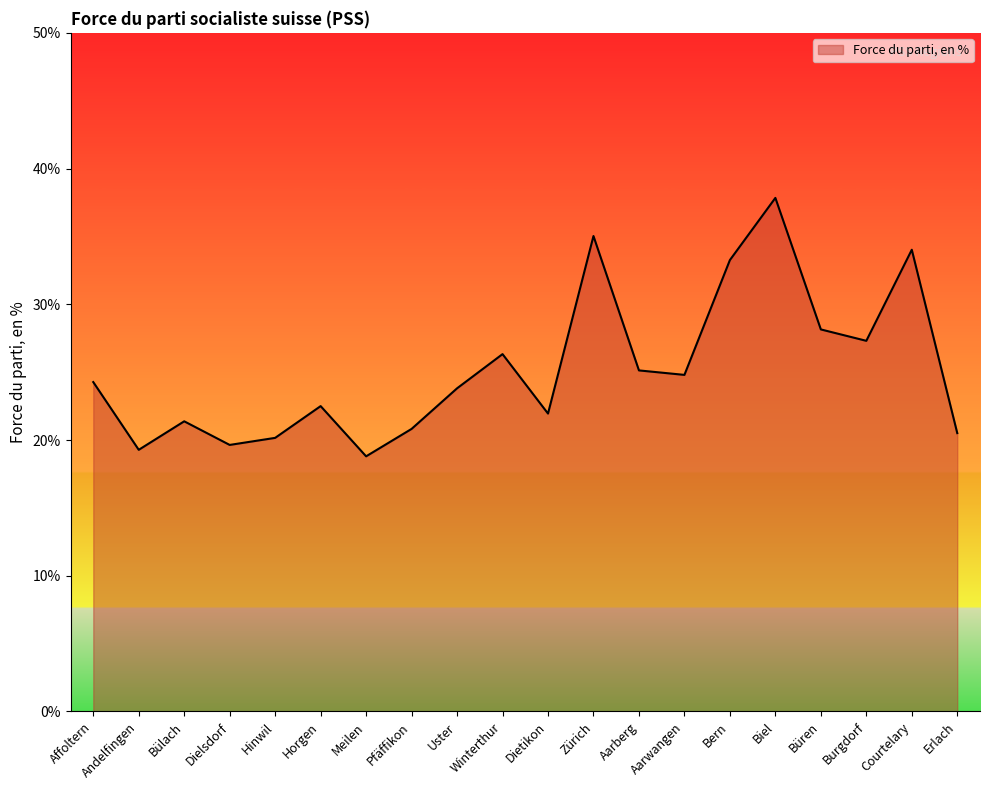

The value at Winterthur is 26.3. True or false?

True